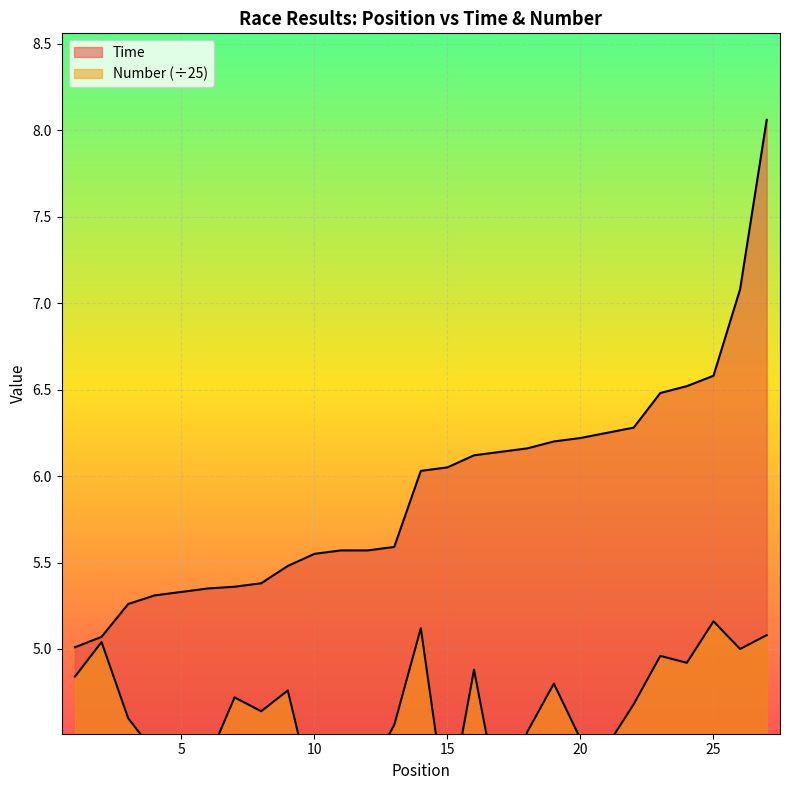

At which category is the sum across all series the highest?

27